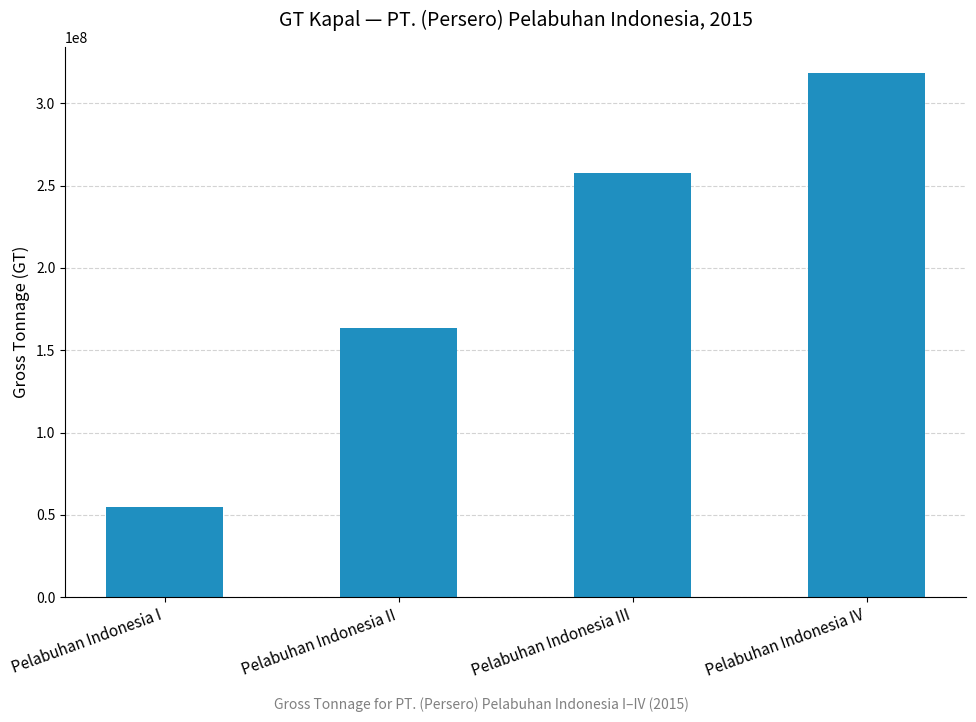

Reading left to right, extract all data points from this chart.

54703220	163336522	257425419	318373675